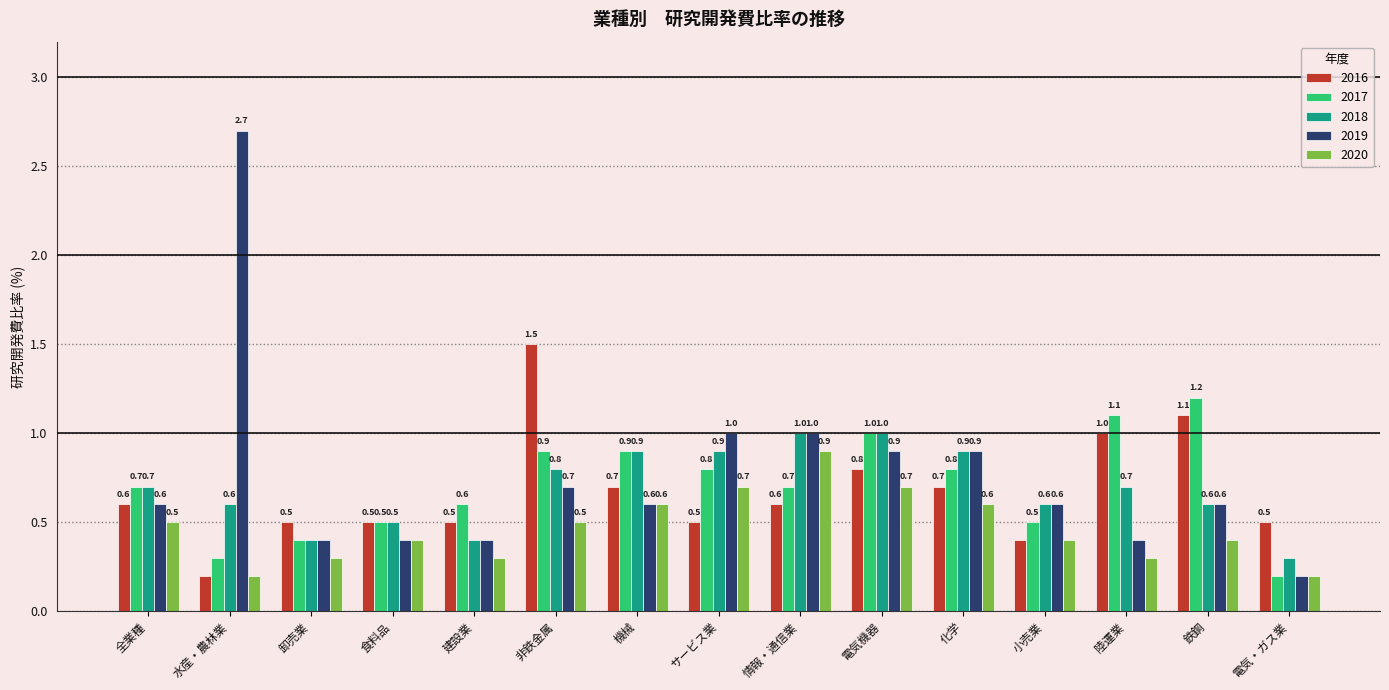

Reading left to right, transcribe all the data shown in this chart.

2016: 0.6	0.2	0.5	0.5	0.5	1.5	0.7	0.5	0.6	0.8	0.7	0.4	1.0	1.1	0.5
2017: 0.7	0.3	0.4	0.5	0.6	0.9	0.9	0.8	0.7	1.0	0.8	0.5	1.1	1.2	0.2
2018: 0.7	0.6	0.4	0.5	0.4	0.8	0.9	0.9	1.0	1.0	0.9	0.6	0.7	0.6	0.3
2019: 0.6	2.7	0.4	0.4	0.4	0.7	0.6	1.0	1.0	0.9	0.9	0.6	0.4	0.6	0.2
2020: 0.5	0.2	0.3	0.4	0.3	0.5	0.6	0.7	0.9	0.7	0.6	0.4	0.3	0.4	0.2